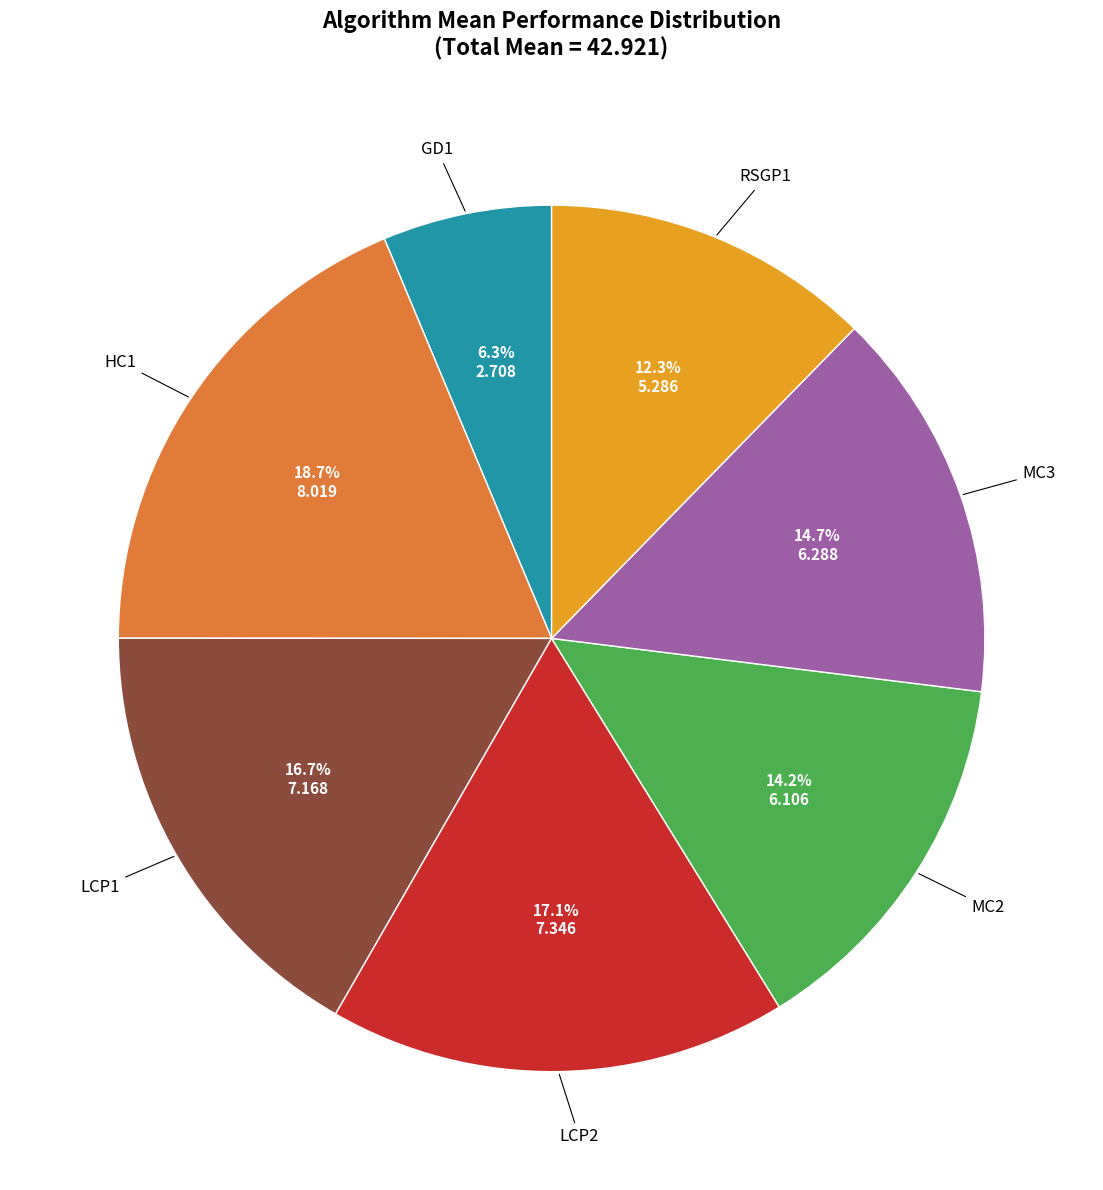

Does any single category account for the majority?

No